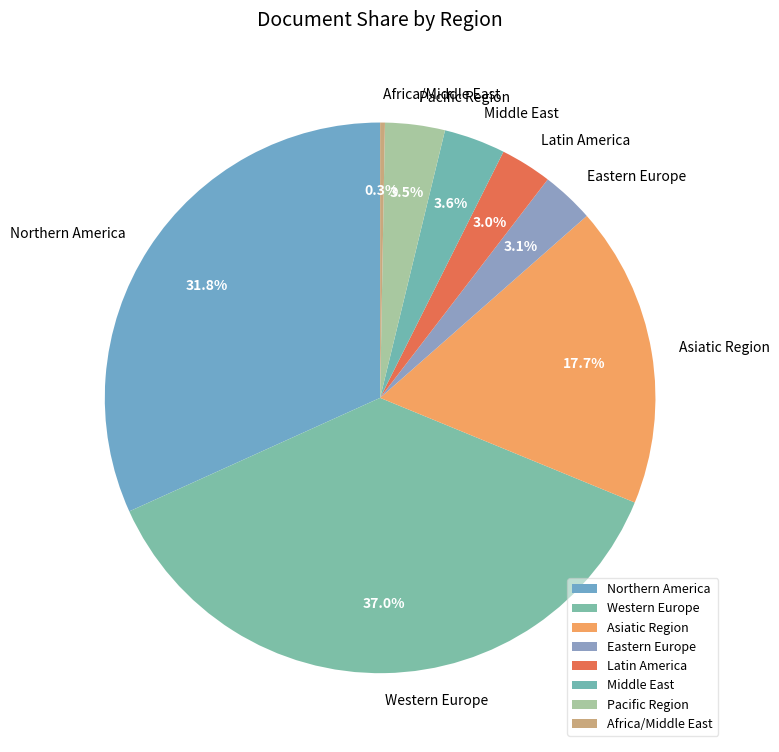

Which category has the biggest portion of the pie?

Western Europe